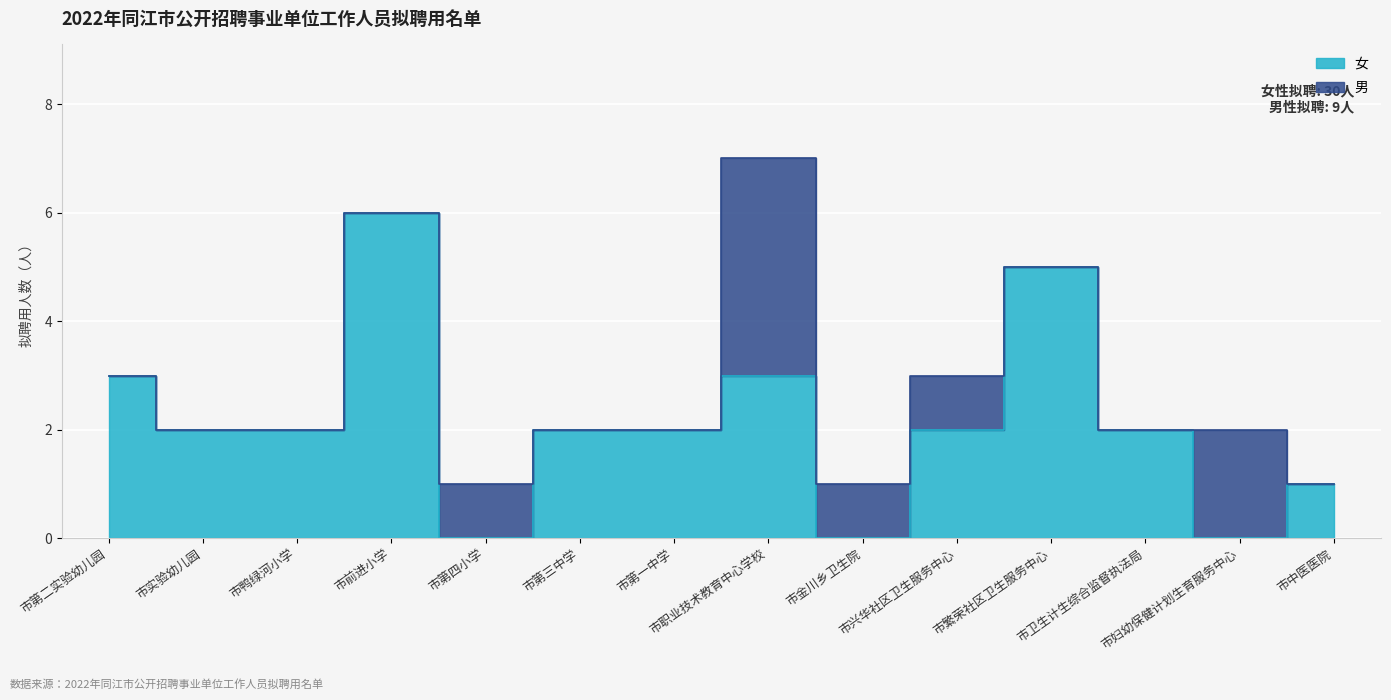

Rank the categories by value from highest to lowest.

市前进小学, 市繁荣社区卫生服务中心, 市第二实验幼儿园, 市职业技术教育中心学校, 市实验幼儿园, 市鸭绿河小学, 市第三中学, 市第一中学, 市兴华社区卫生服务中心, 市卫生计生综合监督执法局, 市中医医院, 市第四小学, 市金川乡卫生院, 市妇幼保健计划生育服务中心